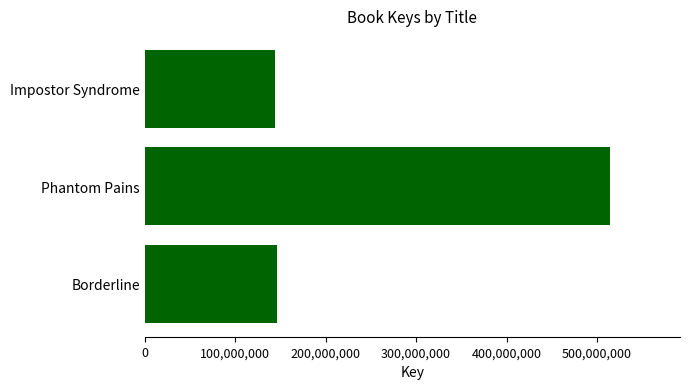

What is the sum of all values?

804648162